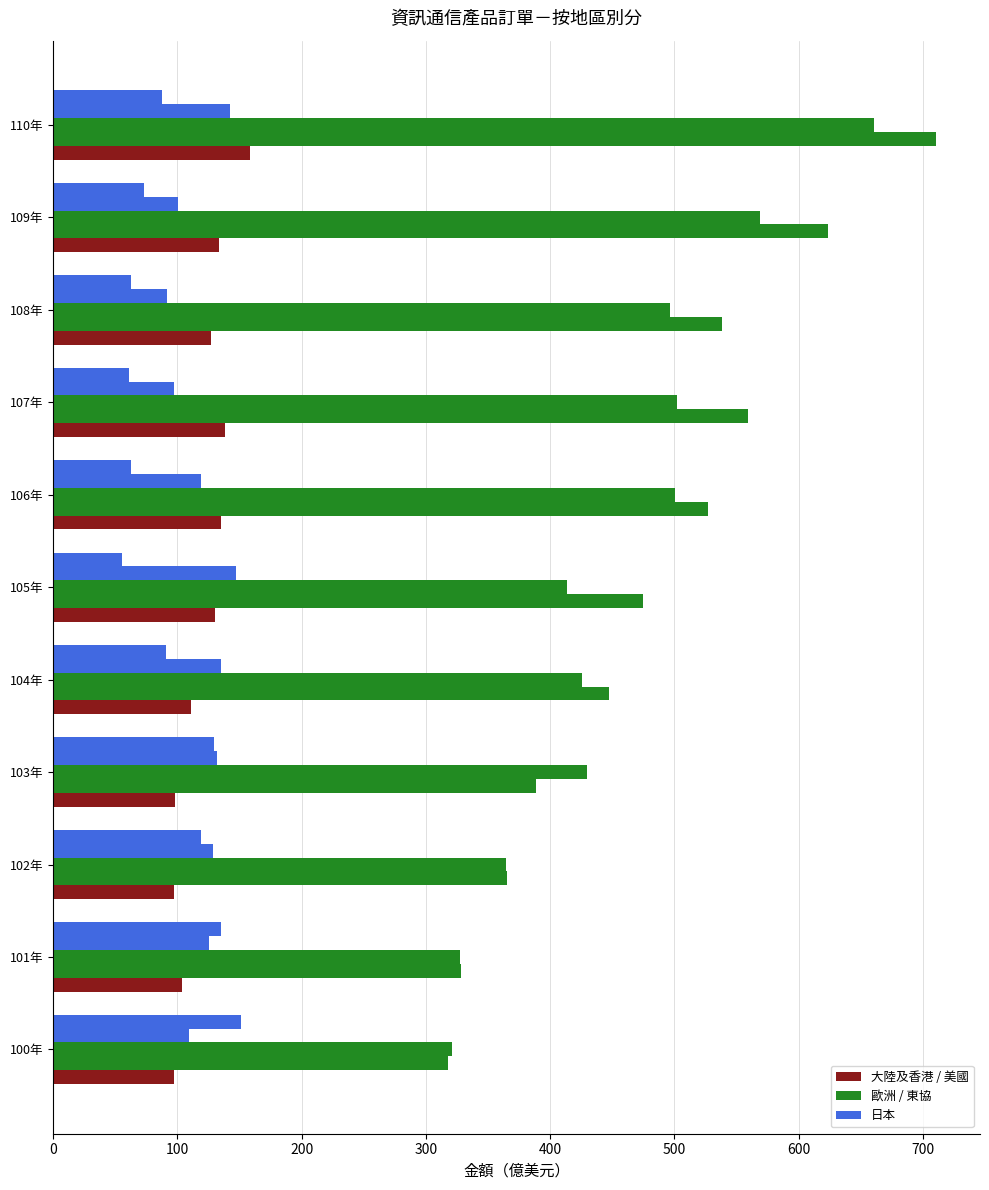

Count the number of categories in the chart.

11